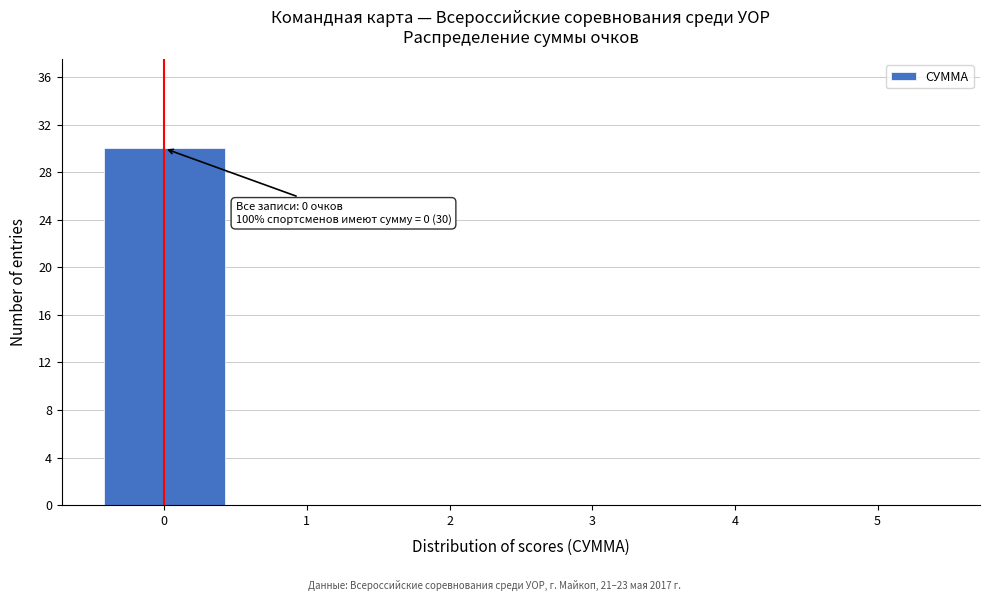

Over which range of the x-axis is the bar tallest?

-0.5 to 0.5